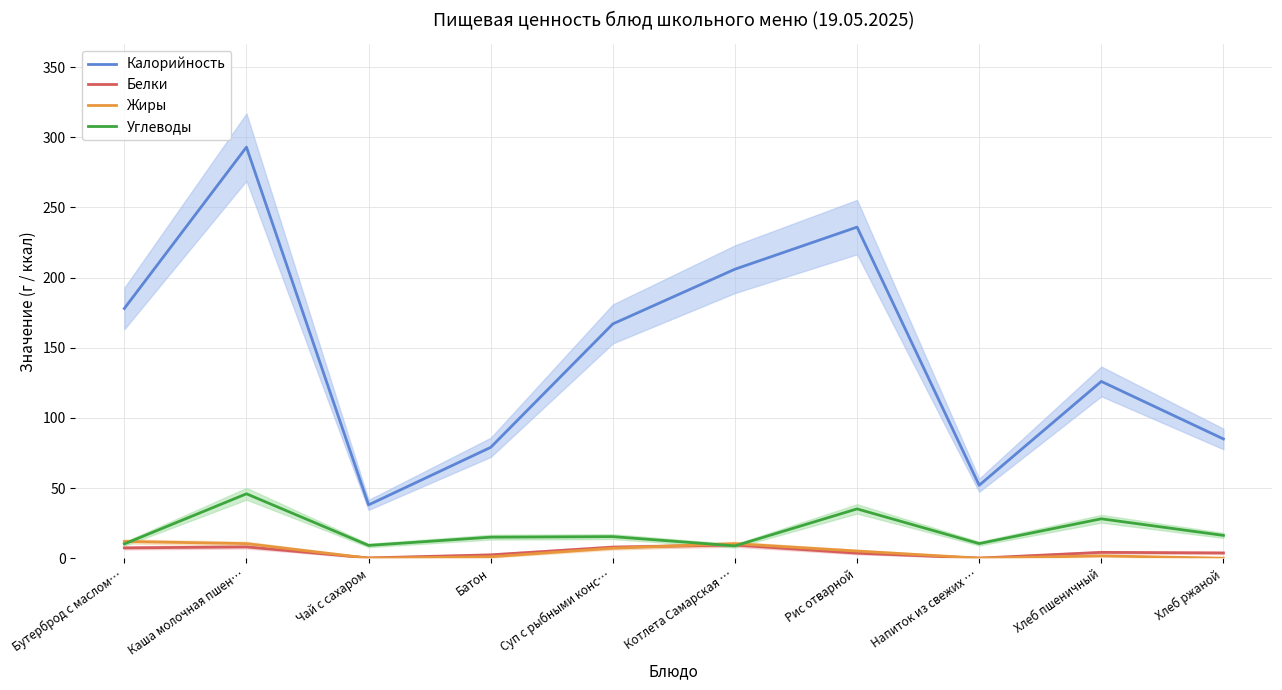

How many data points does each series have?

10